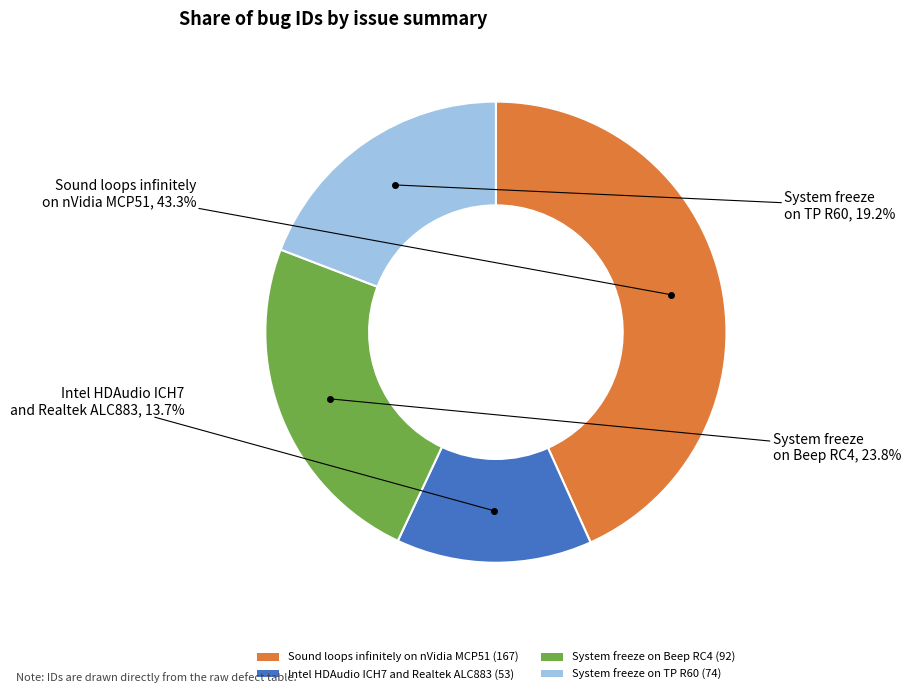

To the nearest percent, what is the difference between the largest and smallest slice percentages?

30%